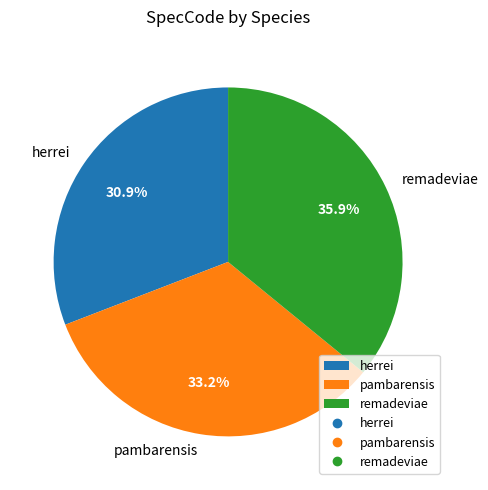

The herrei slice represents 31% of the pie. True or false?

True